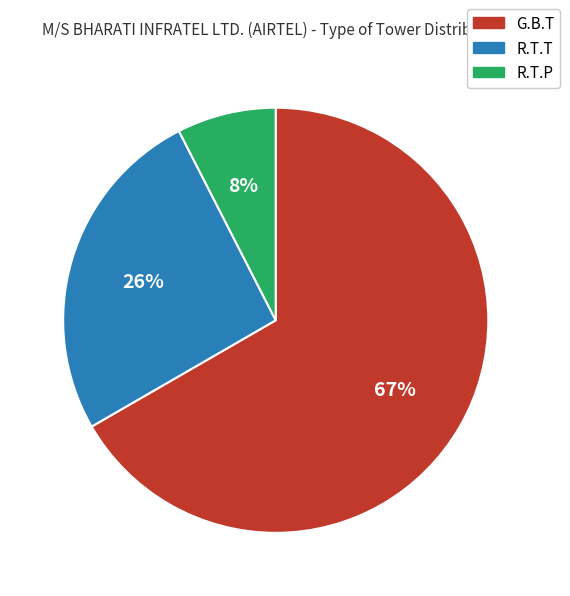

Is it true that R.T.T is 17% of the pie?

False